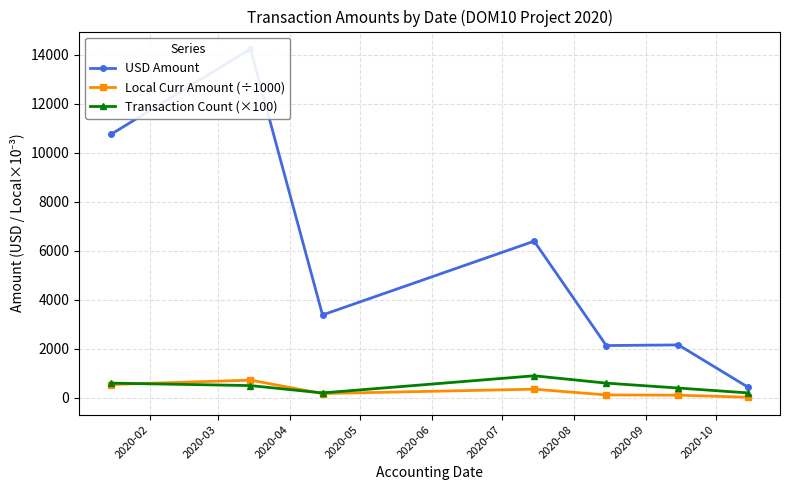

What is the value of the Transaction Count (×100) point at the 2nd from the left?

500.0